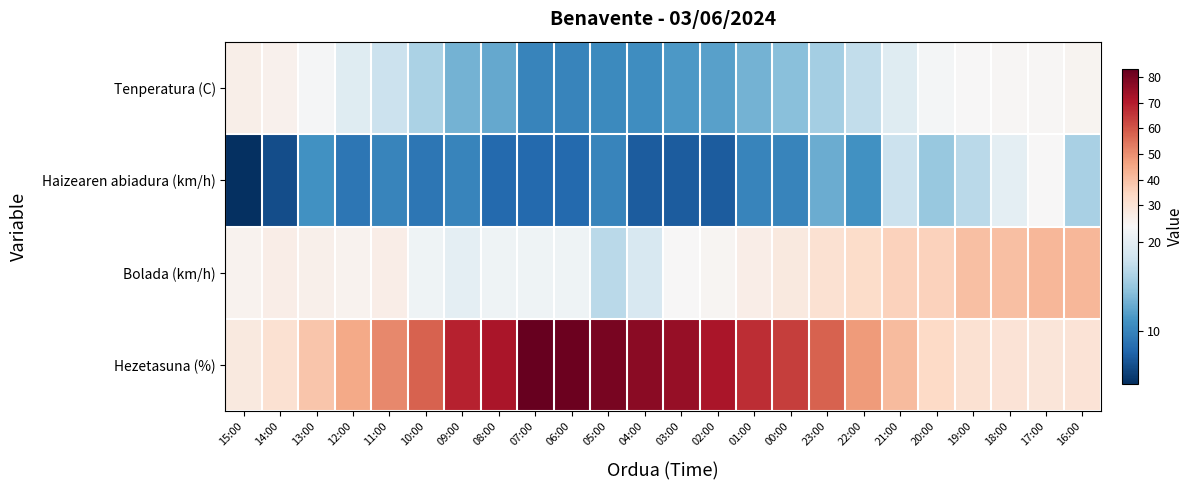

At which category is the sum across all series the highest?

07:00